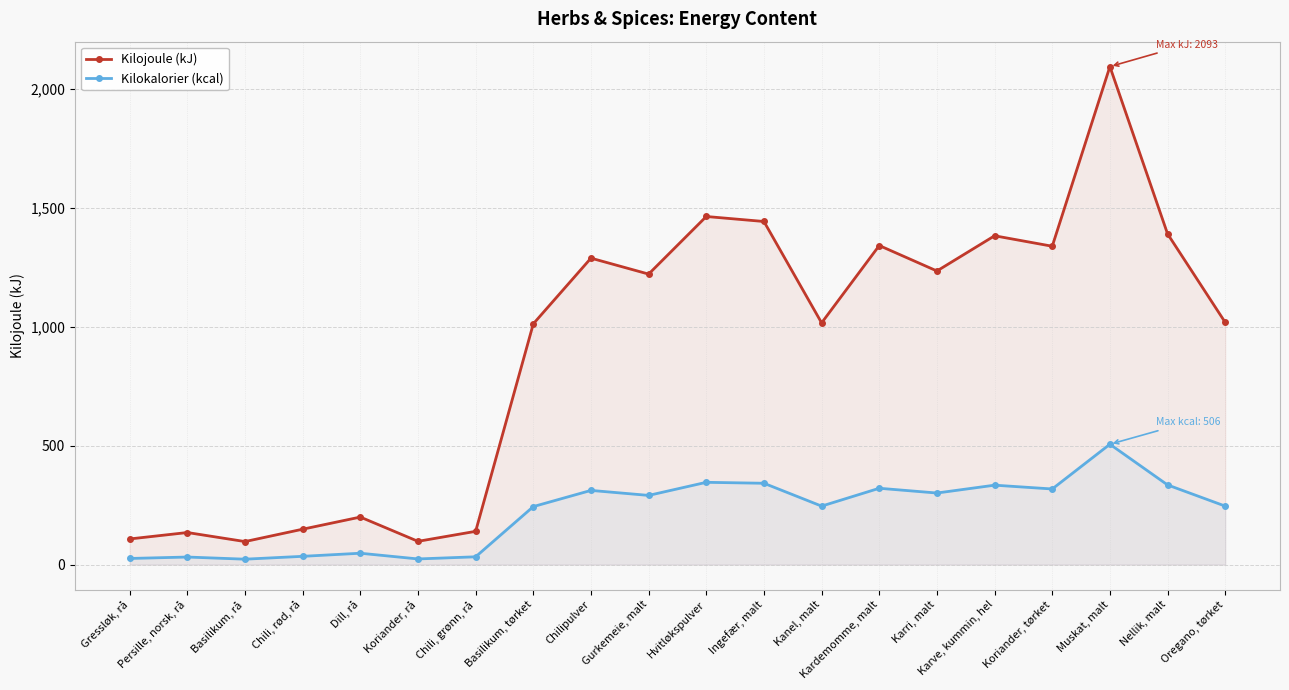

Which category has the lowest value in the Kilokalorier (kcal) series?

Basilikum, rå